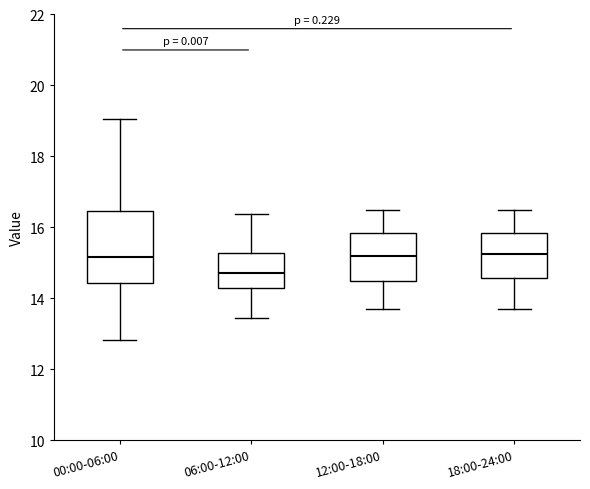

Where does the upper whisker of the box for 06:00-12:00 end on the y-axis? The values are not printed on the chart, so give them approximately, as read against the axis.

16.4